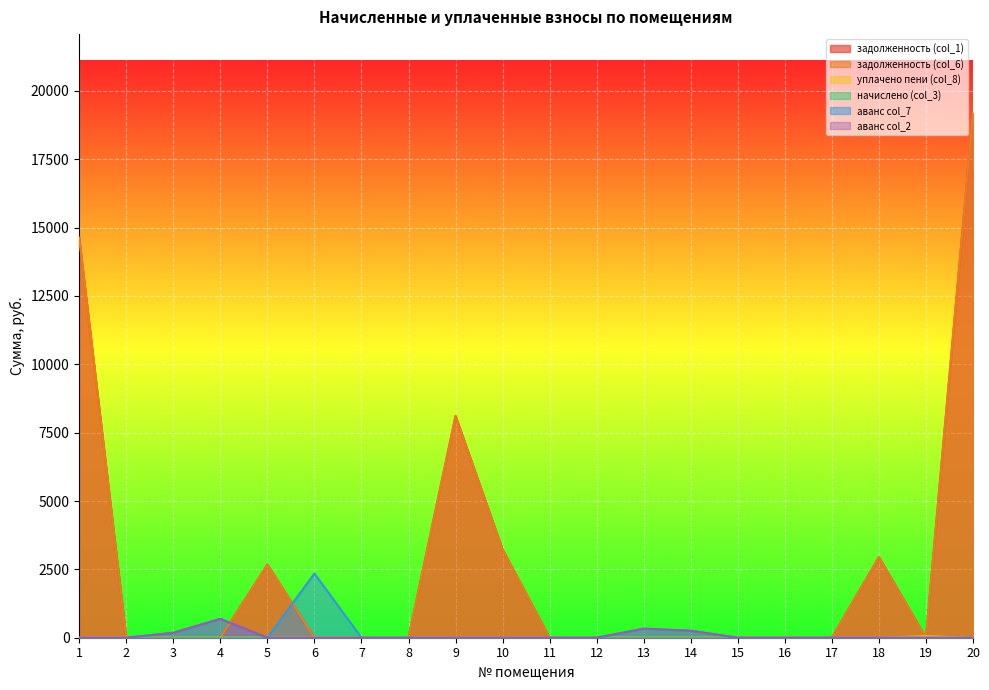

Does the chart display data point markers on the line(s)?

No